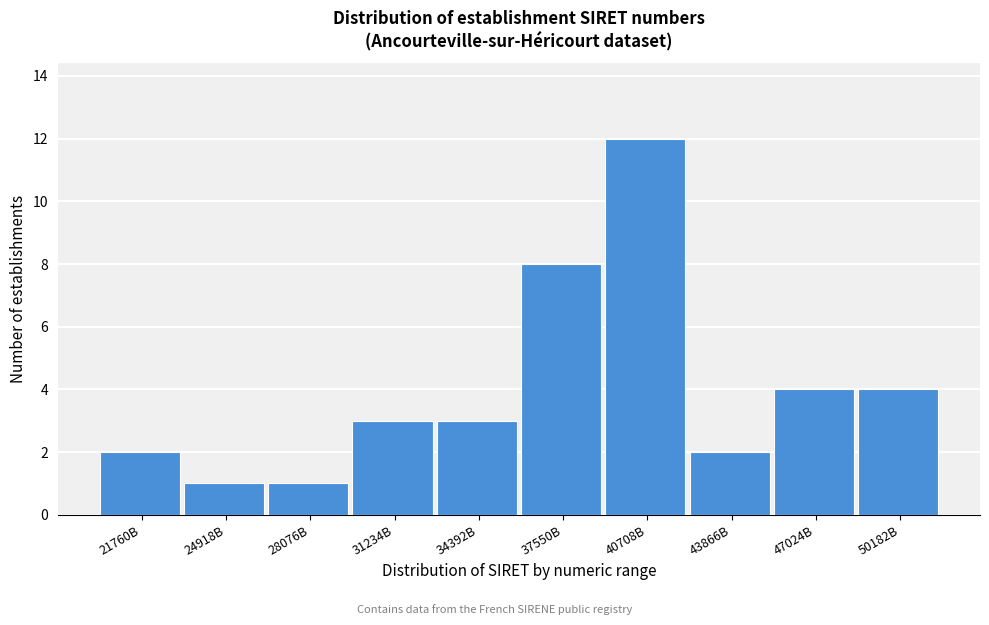

Reading left to right, list all the values displayed in this chart.

21760B=2	24918B=1	28076B=1	31234B=3	34392B=3	37550B=8	40708B=12	43866B=2	47024B=4	50182B=4